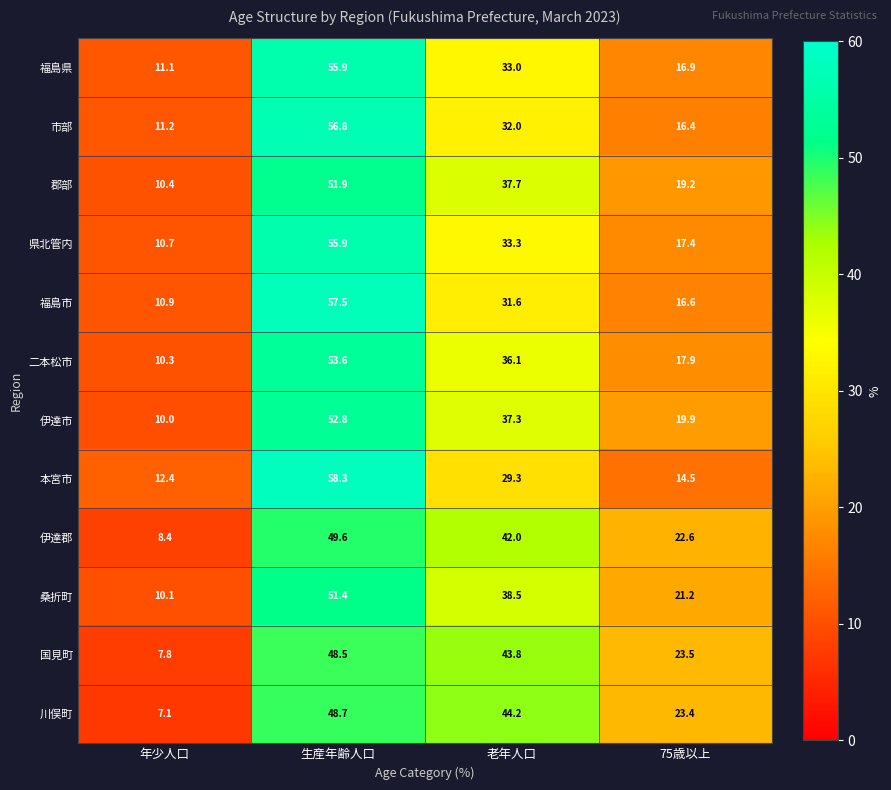

What is the difference between the second highest and second lowest values in the 伊達郡 series?

19.4